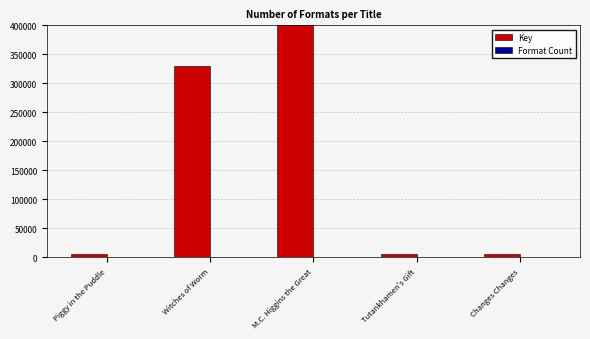

At which label does Format Count first exceed 3?

Piggy in the Puddle